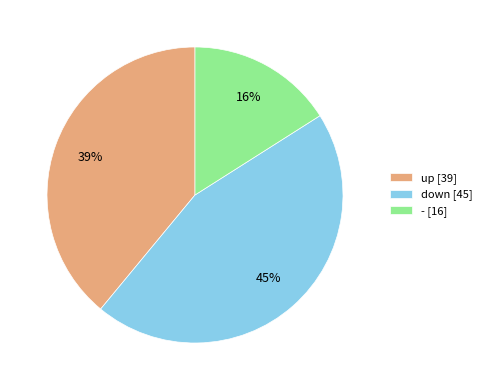

Does up account for over 50% of the chart?

No